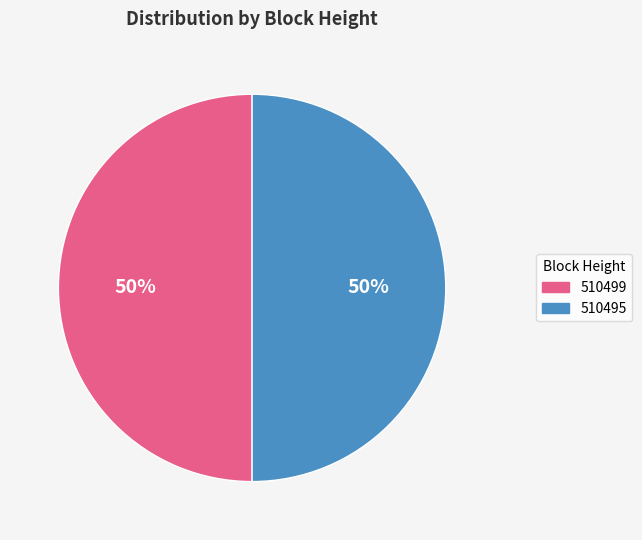

True or false: 510495 accounts for 50% of the total.

True